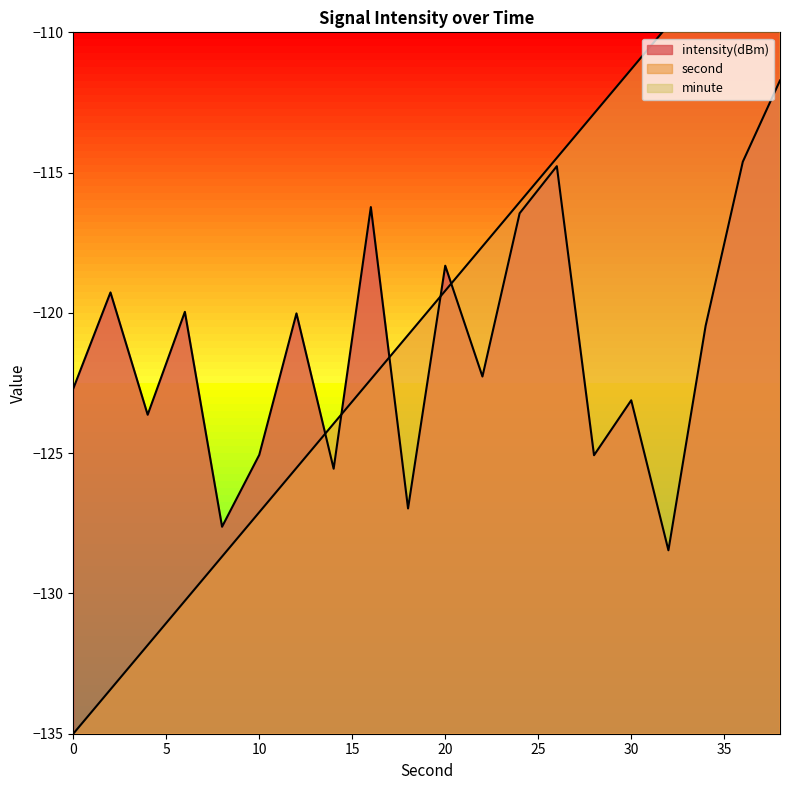

What is the sum of all intensity values?

-2422.3